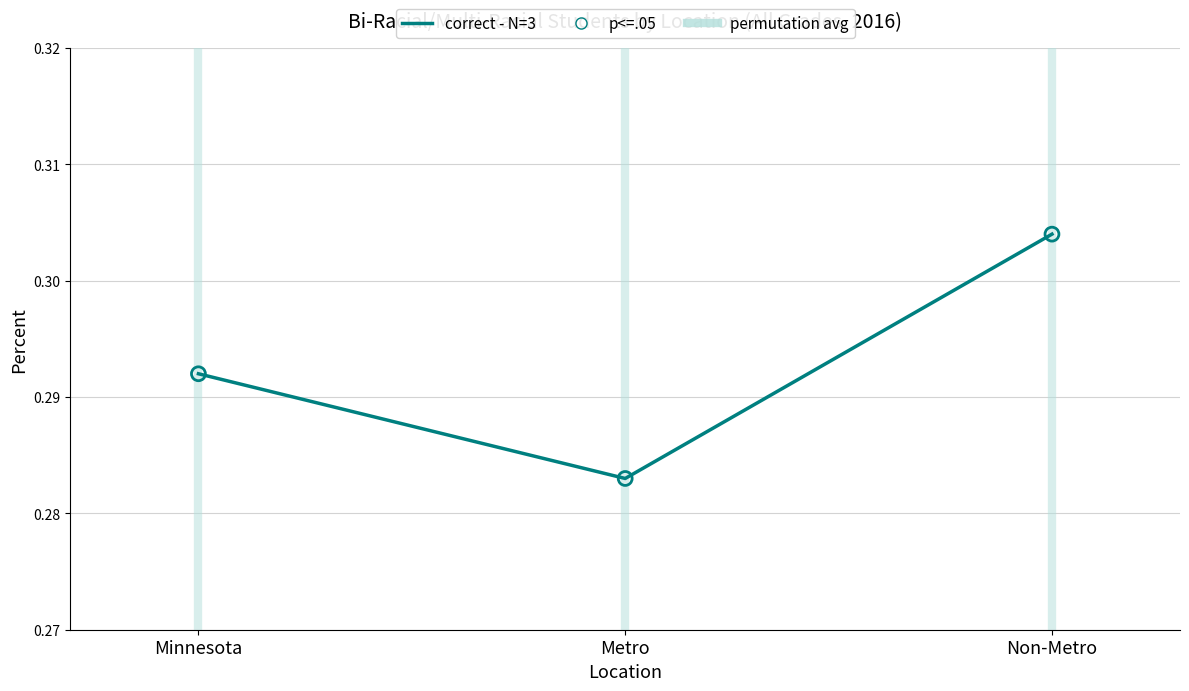

Is the value of p<=.05 at Non-Metro greater than the value of correct - N=3 at Non-Metro?

No